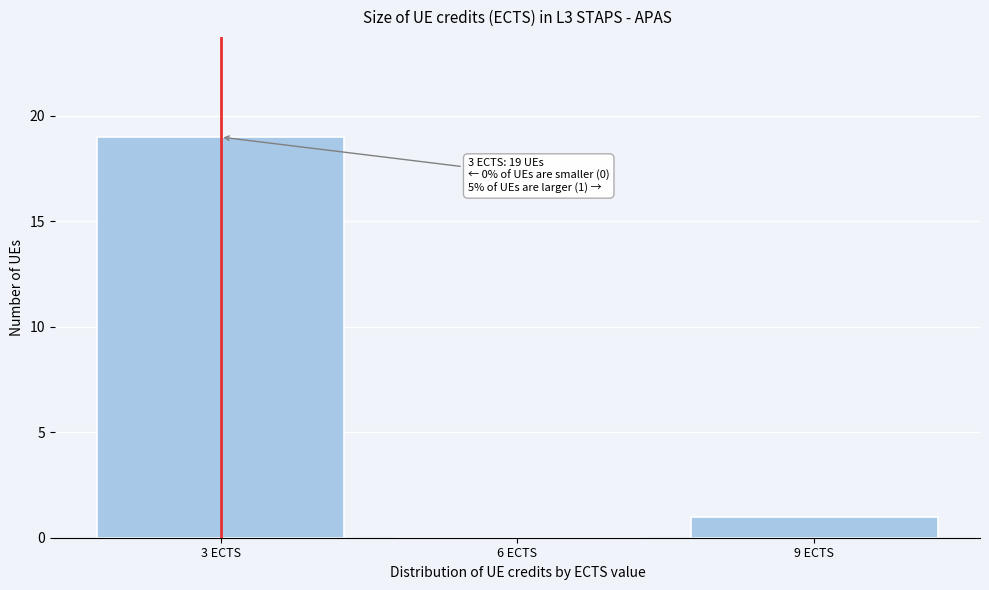

Which range on the x-axis has the tallest bar?

1.5 to 4.5